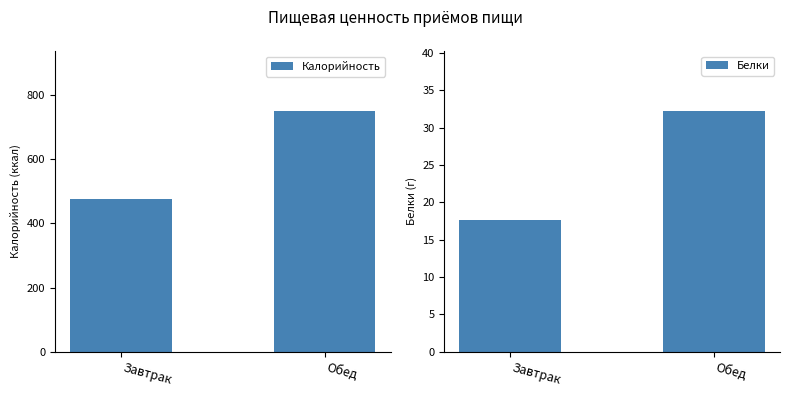

Which category has the highest value in the Белки series?

Обед